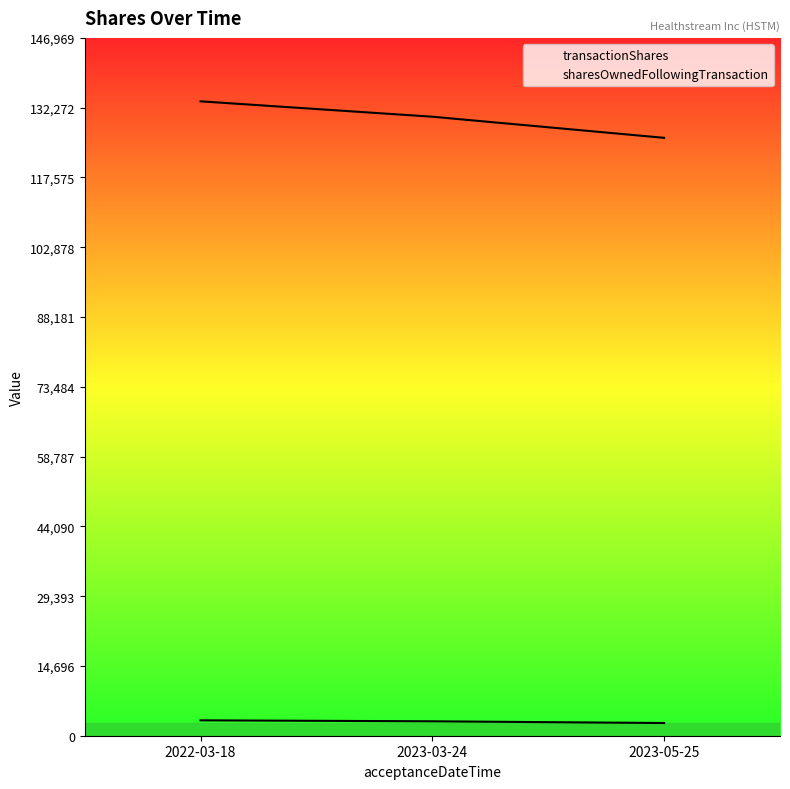

Rank the series at 2023-03-24 from highest to lowest value.

sharesOwnedFollowingTransaction, transactionShares